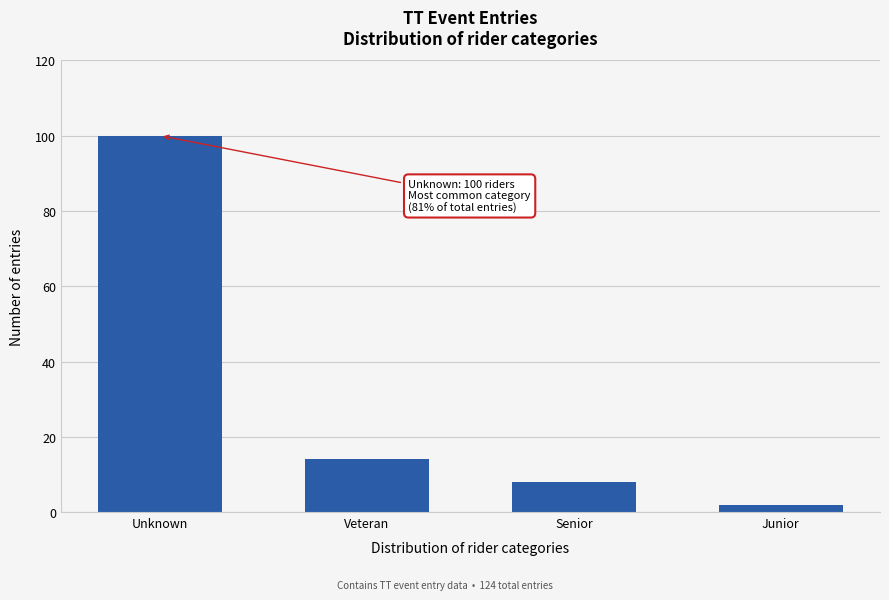

Reading left to right, transcribe all the data shown in this chart.

100	14	8	2